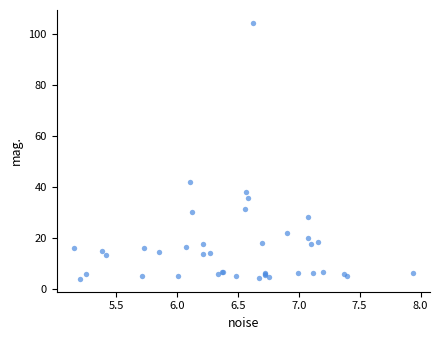

What Y value in the scatter plot is closest to 54?

42.1